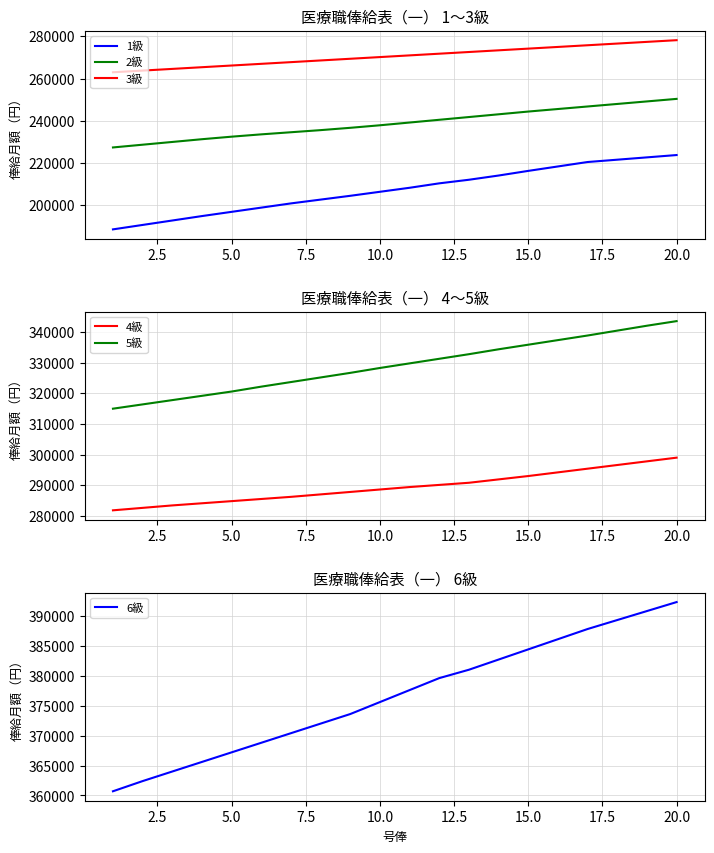

True or false: 5級 and 6級 intersect in this chart.

False